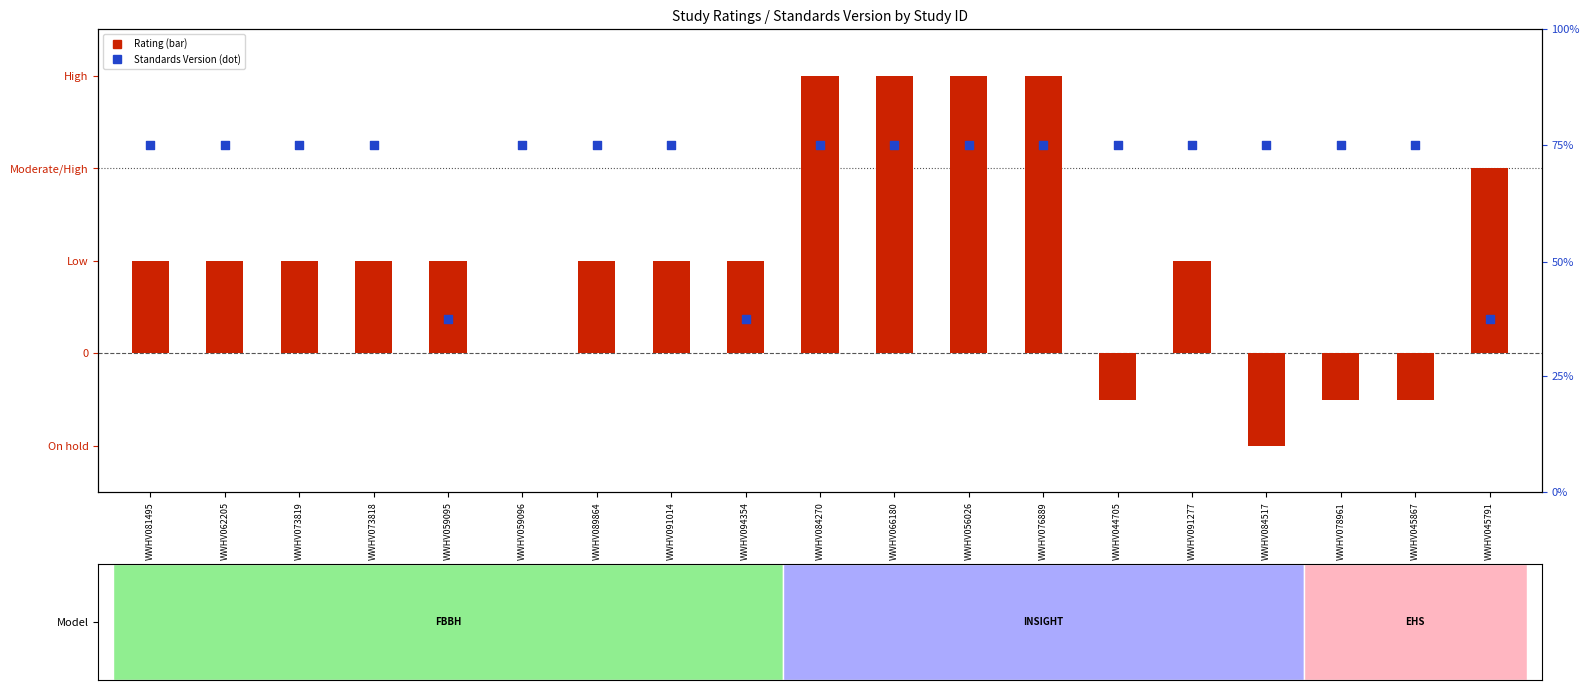

Which series contains the lowest Y value?

Rating (numeric)